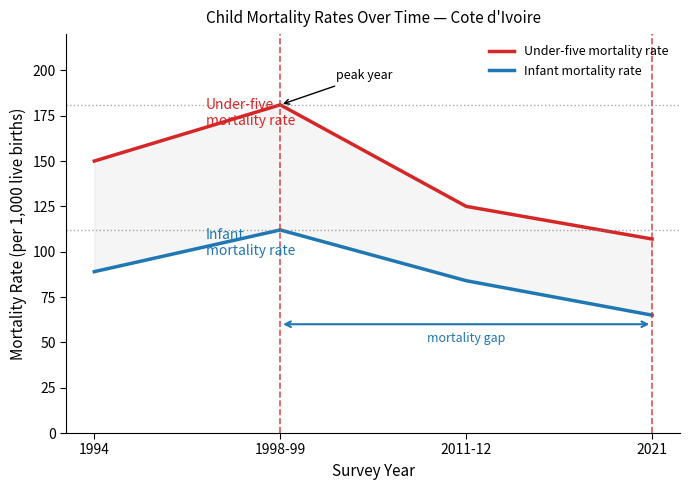

Reading left to right, list all the values displayed in this chart.

Under-five mortality rate: 1994=150	1998-99=181	2011-12=125	2021=107
Infant mortality rate: 1994=89	1998-99=112	2011-12=84	2021=65